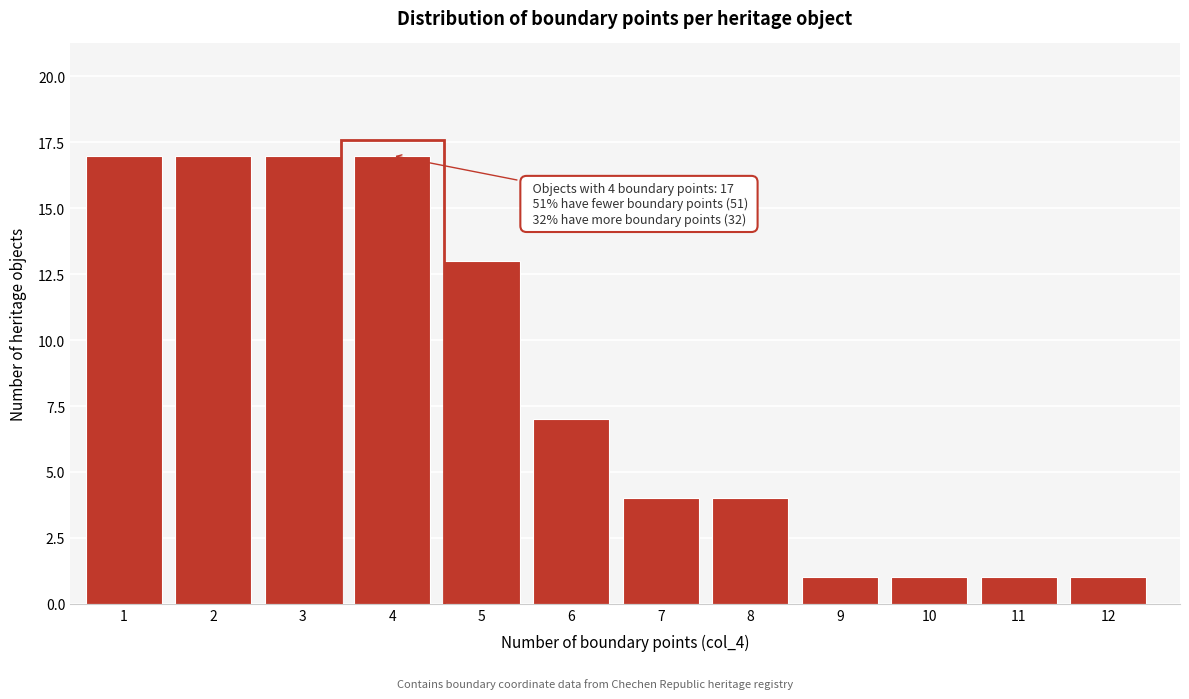

Reading left to right, extract all data points from this chart.

17	17	17	17	13	7	4	4	1	1	1	1